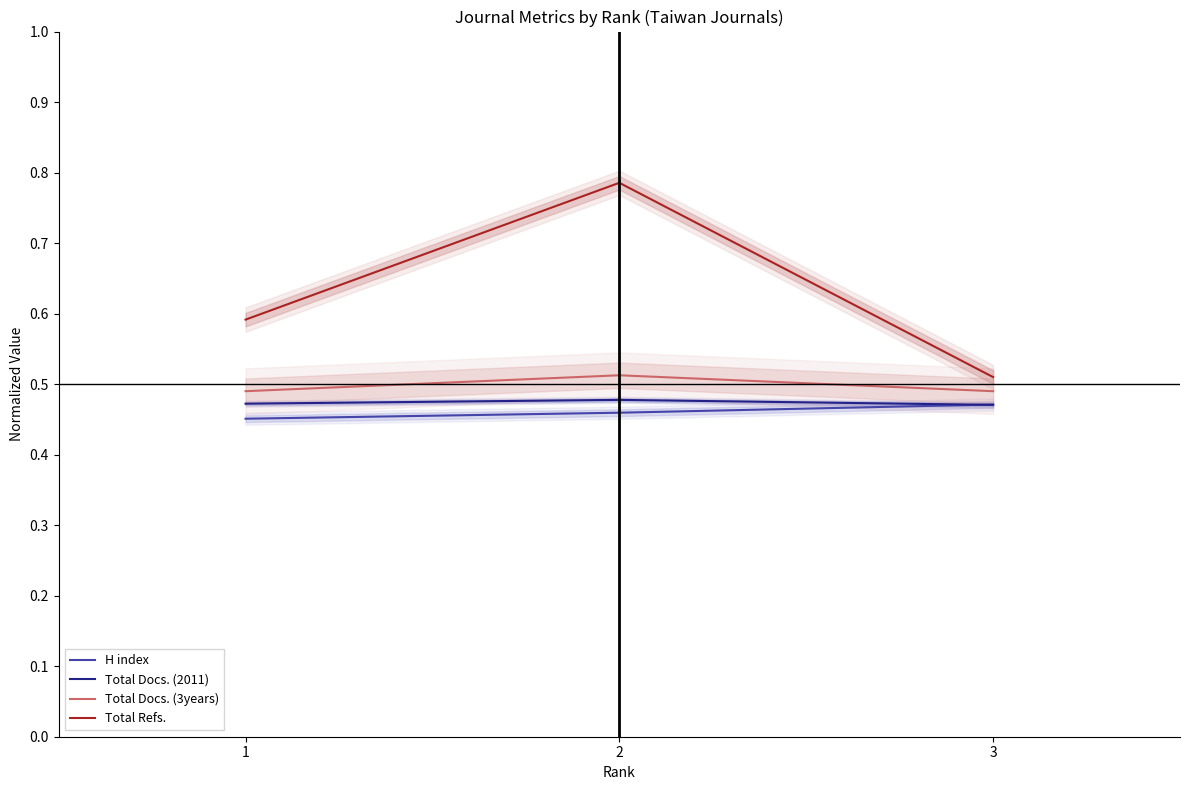

Which has a higher value, 3 or 1?

3